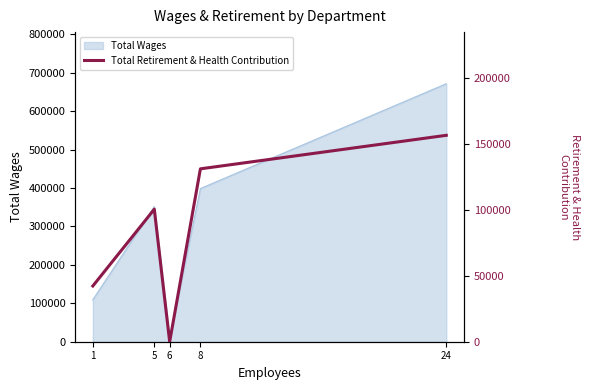

List the labels in order of value, smallest first.

6, 1, 5, 8, 24